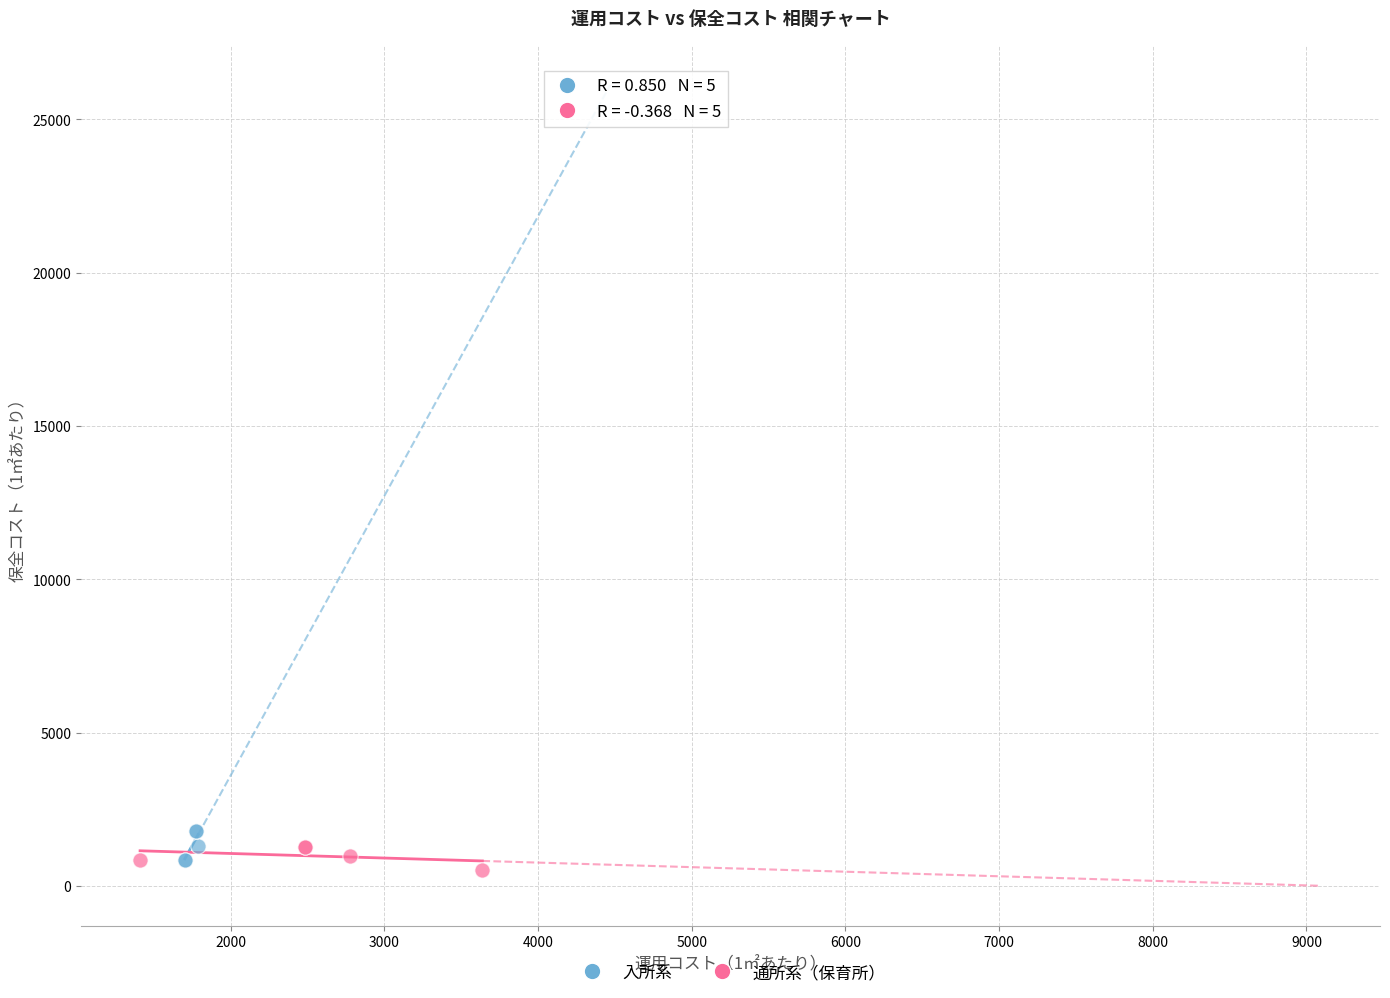

Which series contains the highest Y value?

入所系